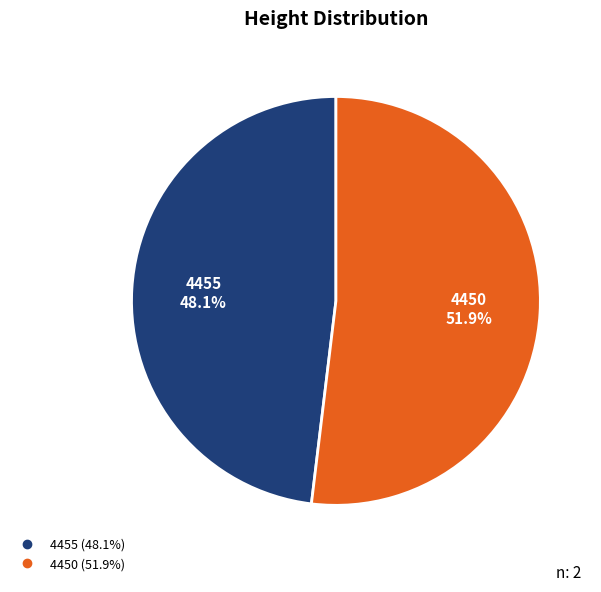

To the nearest percent, what percentage of the pie is 4450?

52%